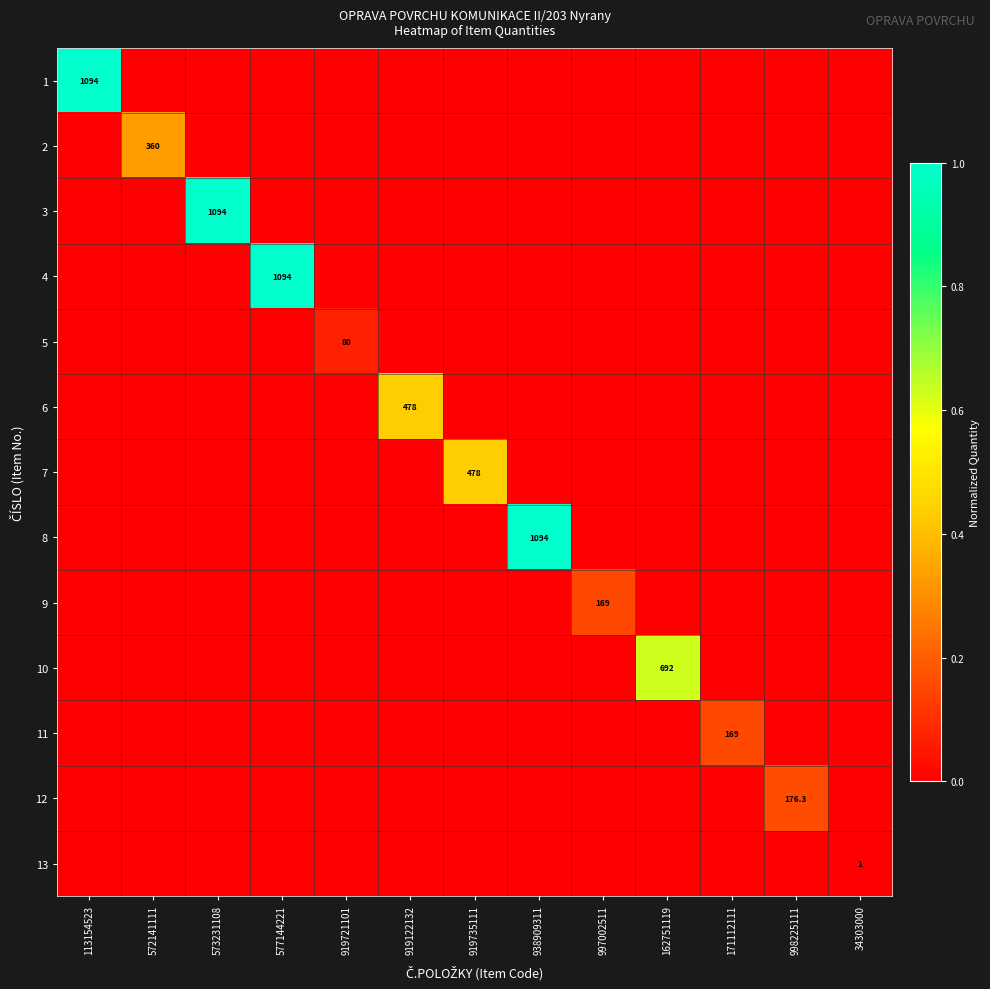

Rank the series by their maximum value, from highest to lowest.

1, 3, 4, 8, 10, 6, 7, 2, 12, 9, 11, 5, 13